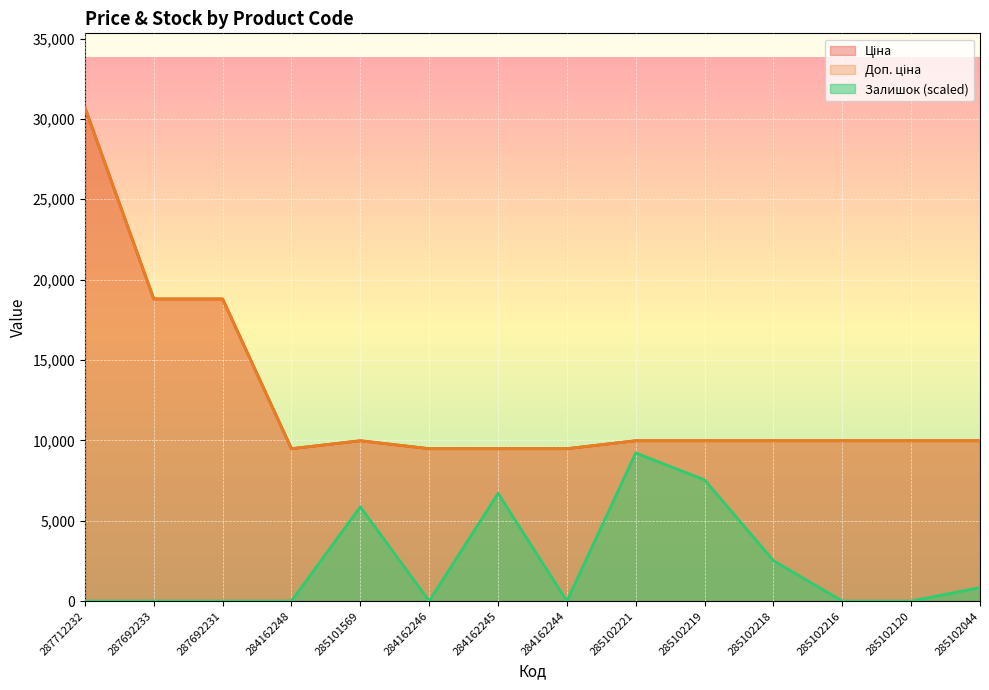

What are all the series names shown in the legend?

Ціна, Доп. ціна, Залишок